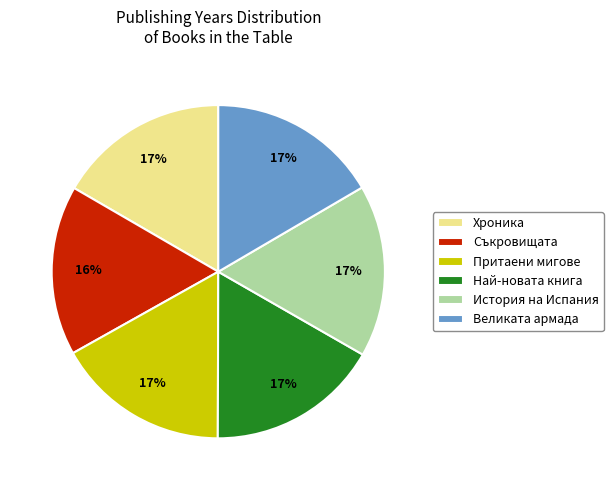

To the nearest percent, what percentage of the pie is Най-новата книга?

17%